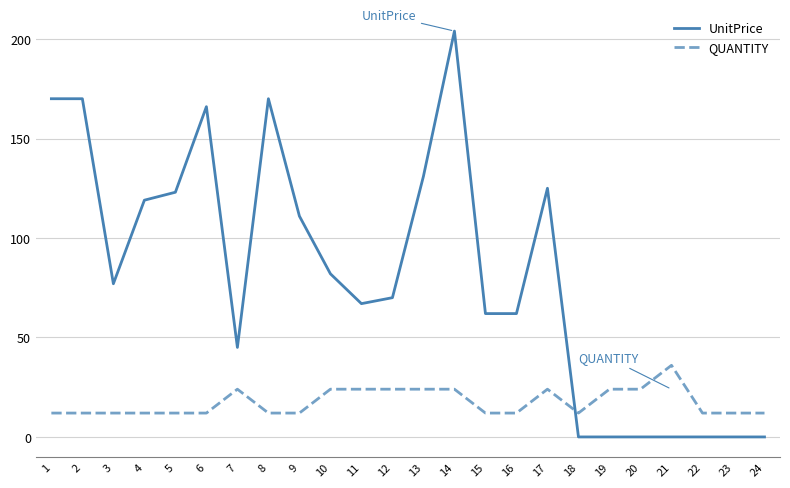

Reading left to right, extract all data points from this chart.

UnitPrice: 1=170	2=170	3=77	4=119	5=123	6=166	7=45	8=170	9=111	10=82	11=67	12=70	13=131	14=204	15=62	16=62	17=125	18=0	19=0	20=0	21=0	22=0	23=0	24=0
QUANTITY: 1=12	2=12	3=12	4=12	5=12	6=12	7=24	8=12	9=12	10=24	11=24	12=24	13=24	14=24	15=12	16=12	17=24	18=12	19=24	20=24	21=36	22=12	23=12	24=12